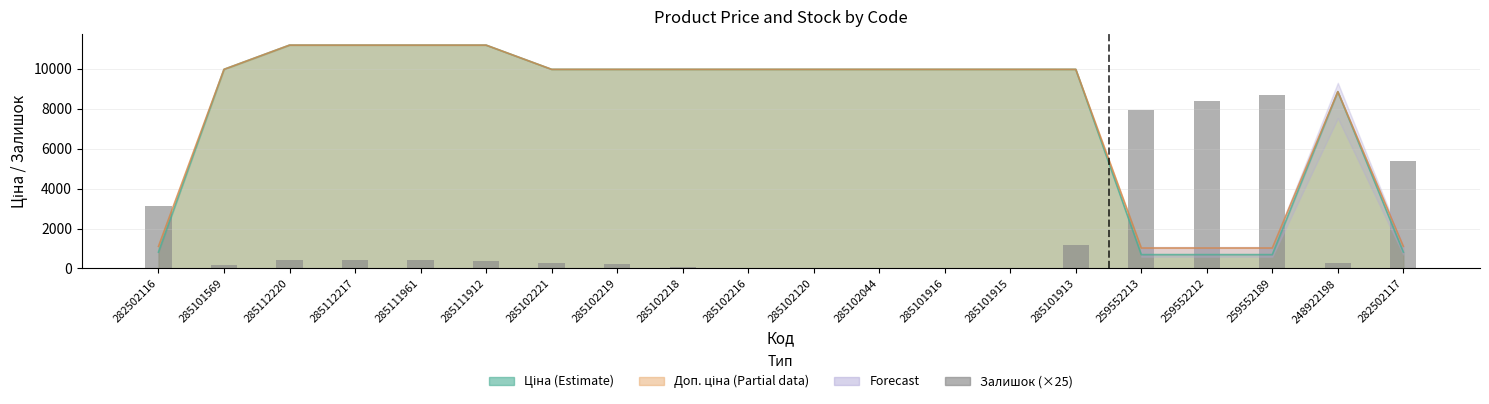

True or false: the data shows 8700 at 259552189.

True